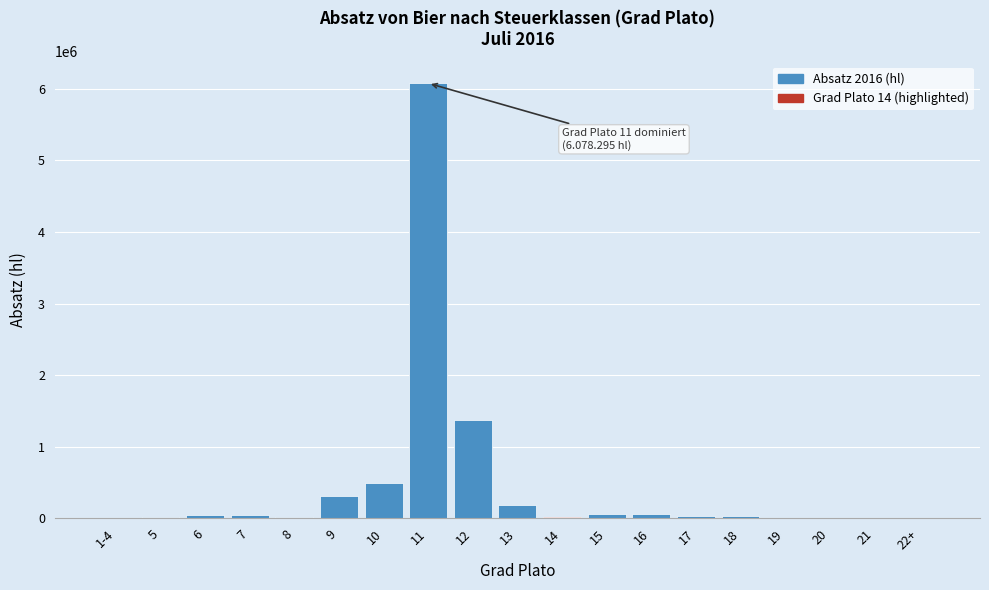

What is the greatest value displayed?

6078294.8